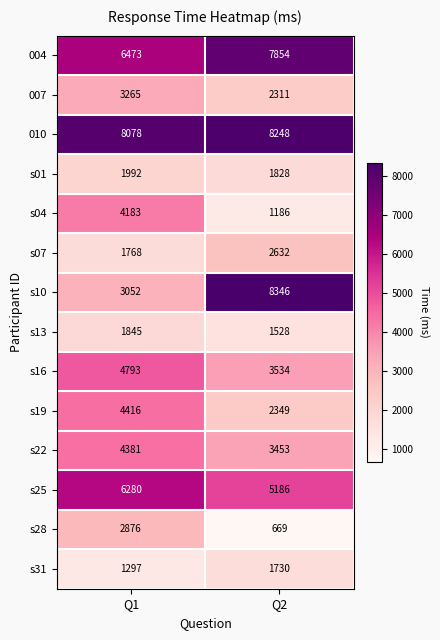

Reading left to right, transcribe all the data shown in this chart.

004: Q1=6473	Q2=7854
007: Q1=3265	Q2=2311
010: Q1=8078	Q2=8248
s01: Q1=1992	Q2=1828
s04: Q1=4183	Q2=1186
s07: Q1=1768	Q2=2632
s10: Q1=3052	Q2=8346
s13: Q1=1845	Q2=1528
s16: Q1=4793	Q2=3534
s19: Q1=4416	Q2=2349
s22: Q1=4381	Q2=3453
s25: Q1=6280	Q2=5186
s28: Q1=2876	Q2=669
s31: Q1=1297	Q2=1730